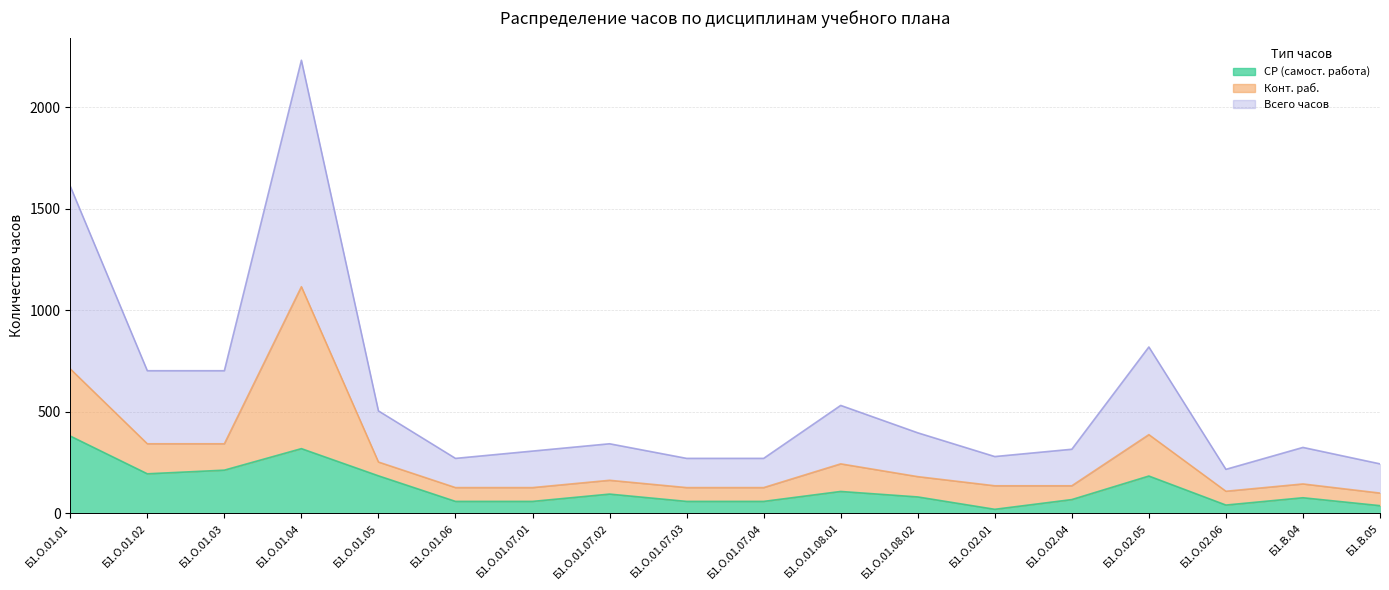

What is the total value across all series at Б1.О.01.07.04?

328